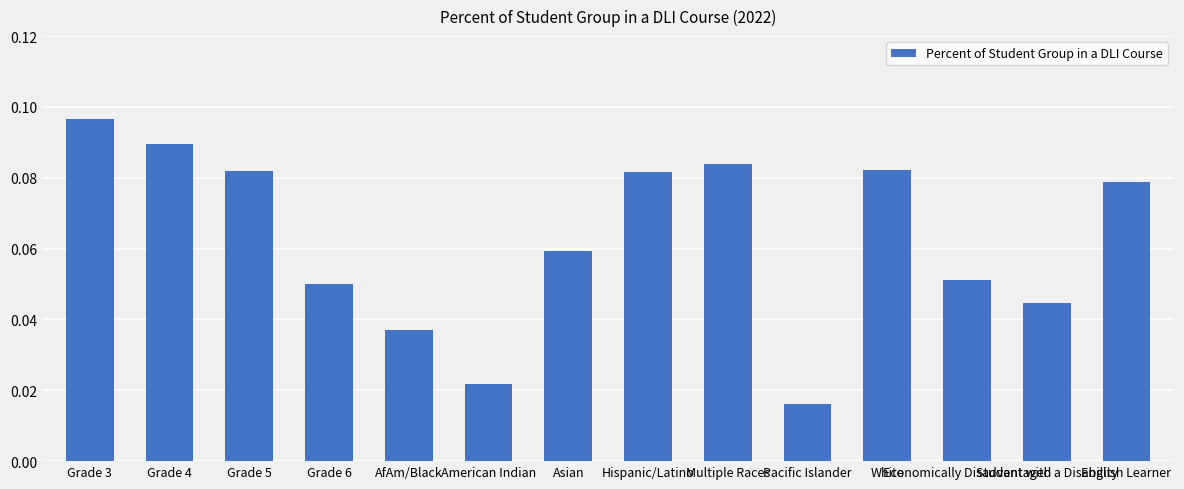

Which label corresponds to the largest value in the chart?

Grade 3